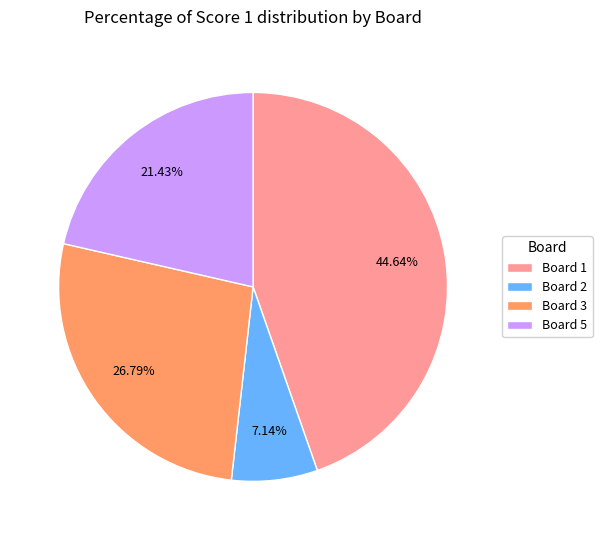

True or false: Board 3 accounts for 33% of the total.

False